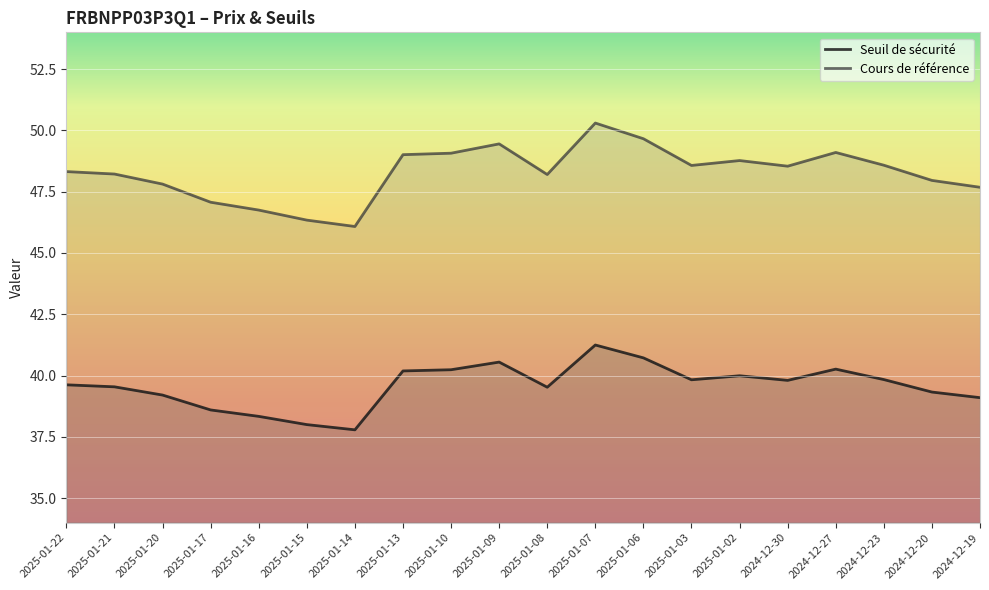

Between 2025-01-22 and 2024-12-27, which series saw the biggest shift?

Cours de référence